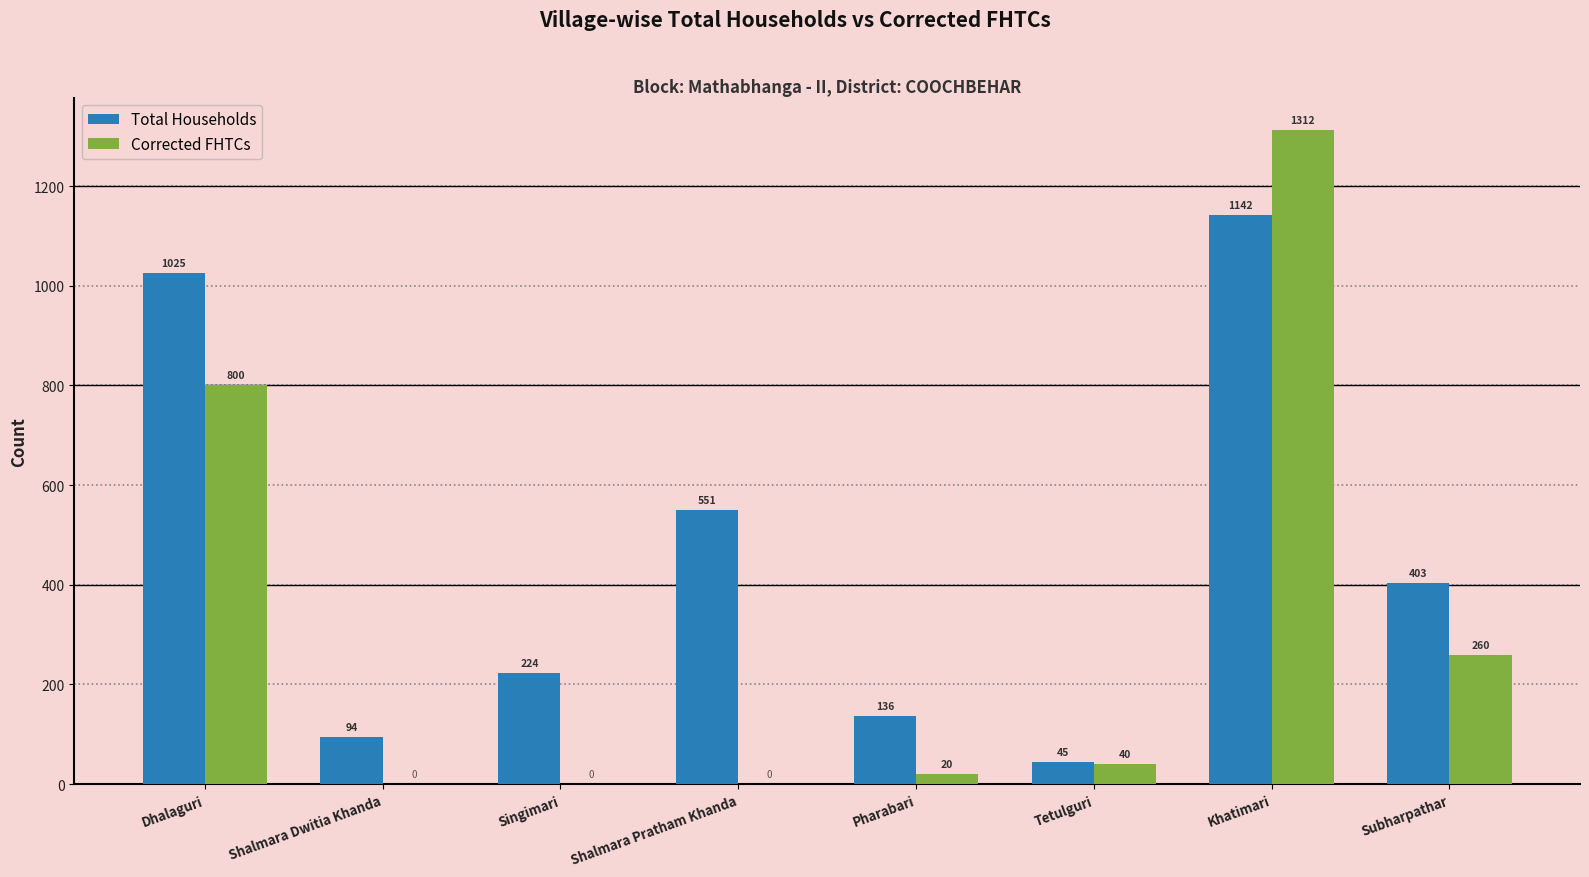

What is the sum of all Total Households values?

3620